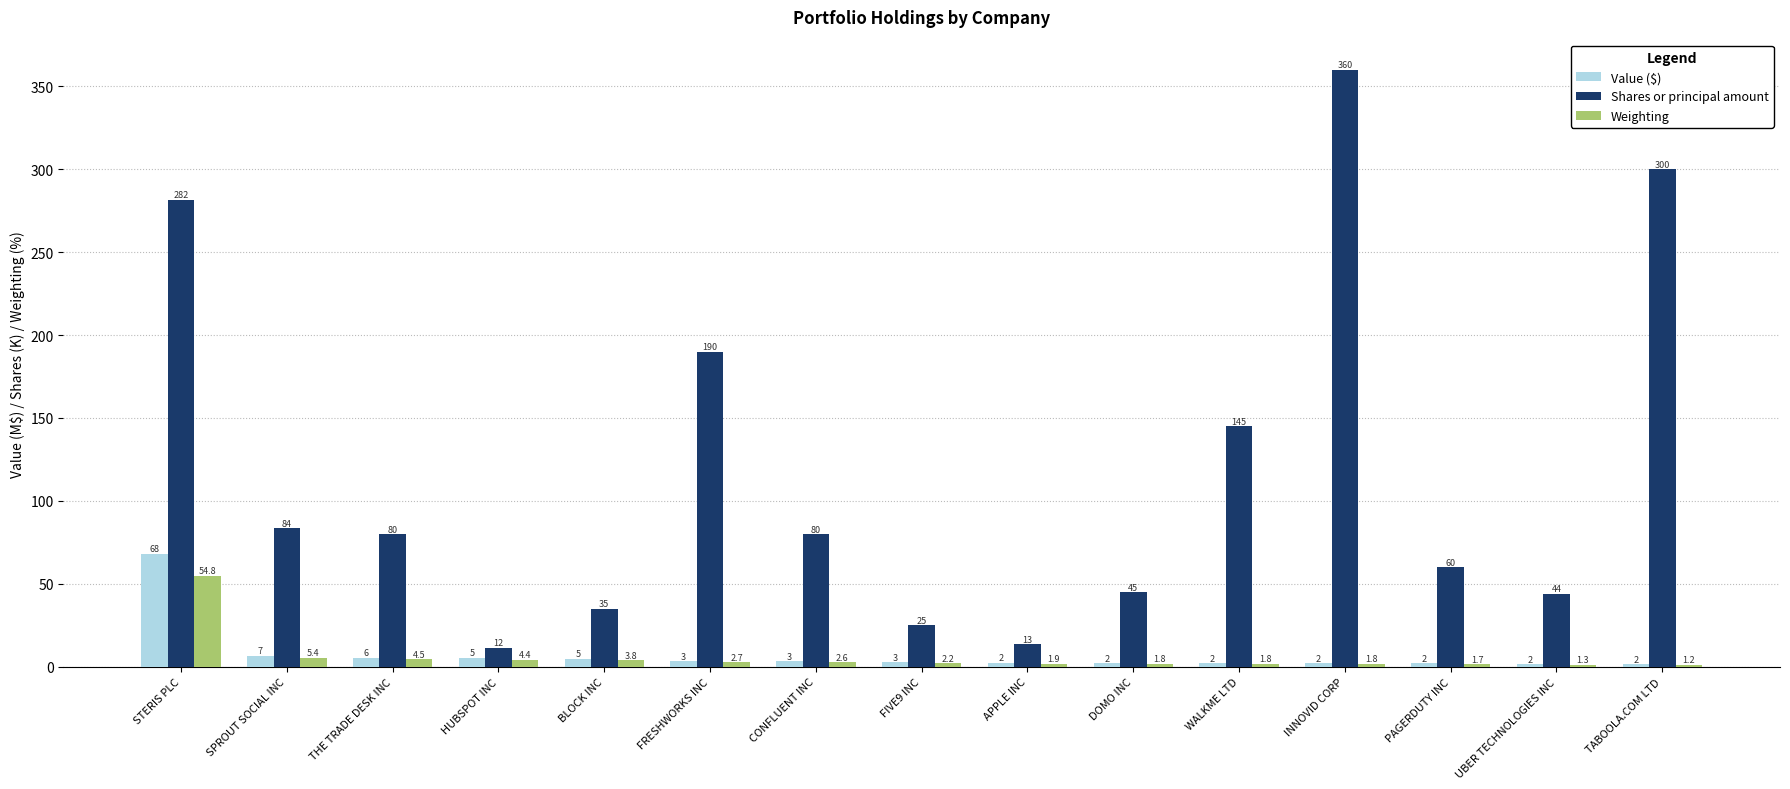

What is the label of the 11th bar from the right?

BLOCK INC